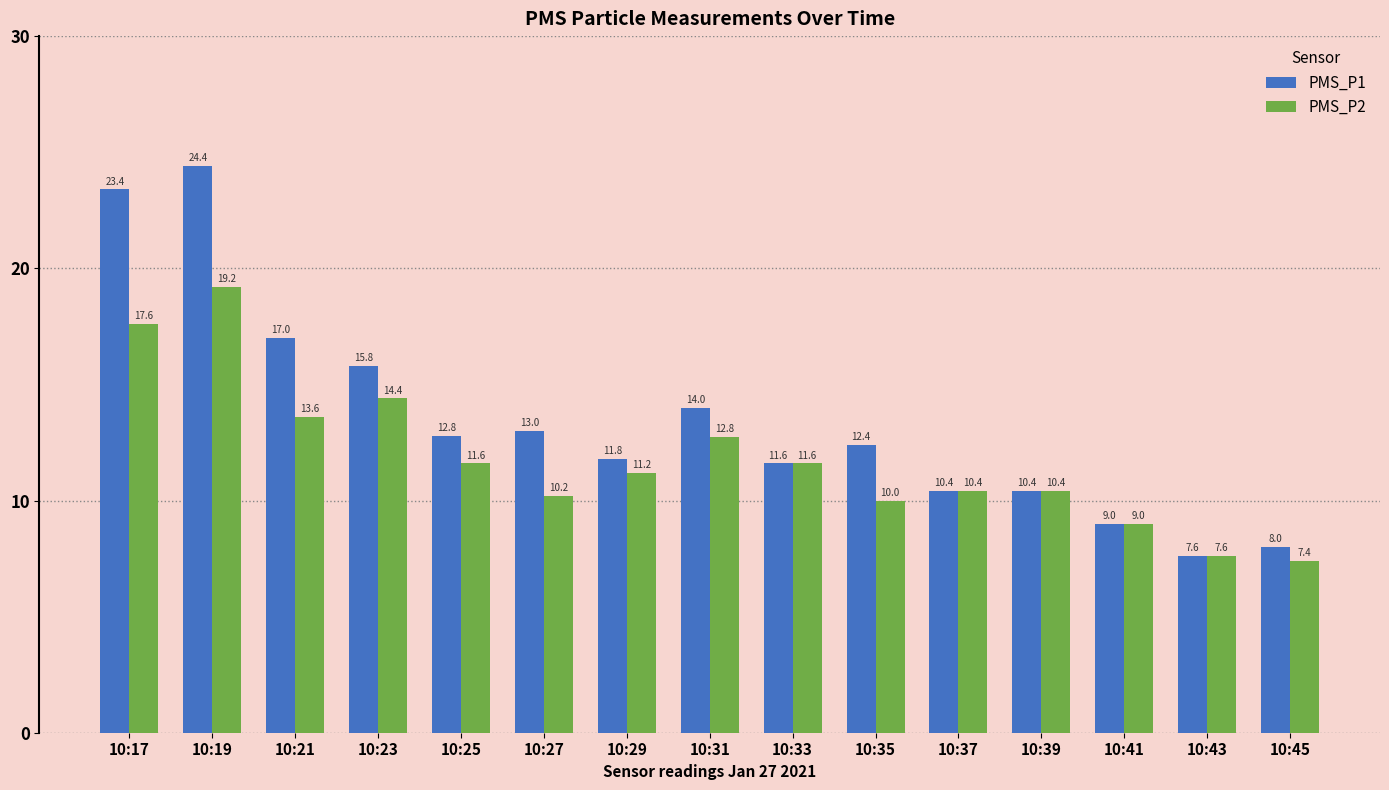

The PMS_P2 series shows 11.6 at 10:33. True or false?

True